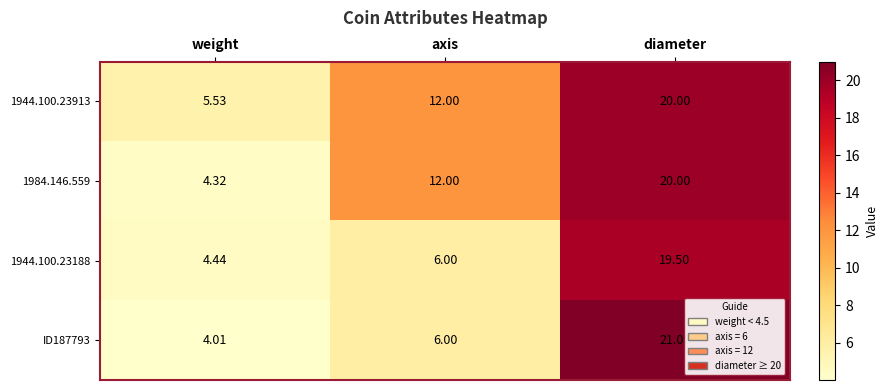

Where is ID187793 nearest to the value 12?

axis